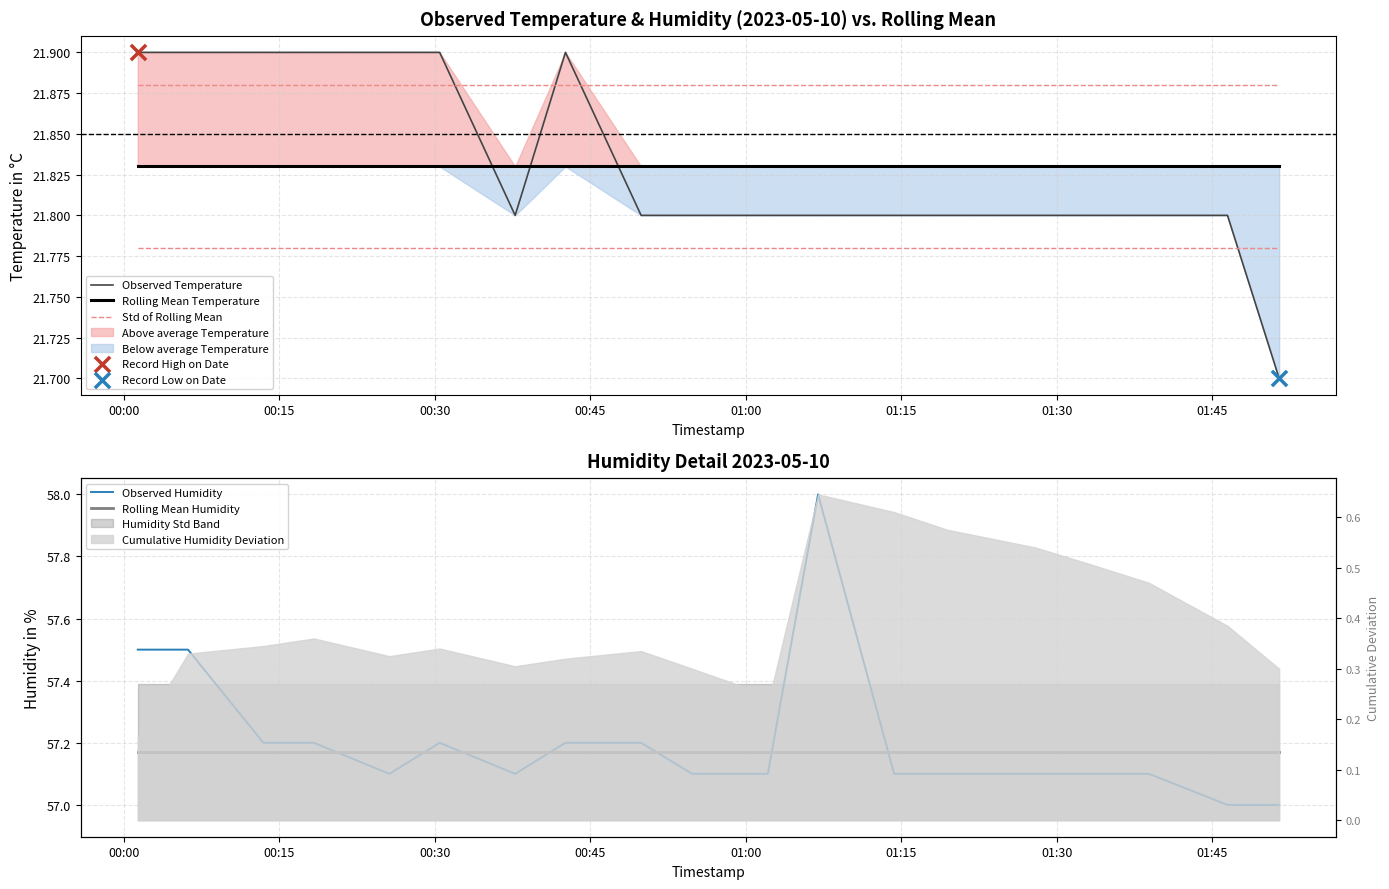

Is the value of Rolling Mean Temperature at 16 greater than the value of Std of Rolling Mean at 15?

No